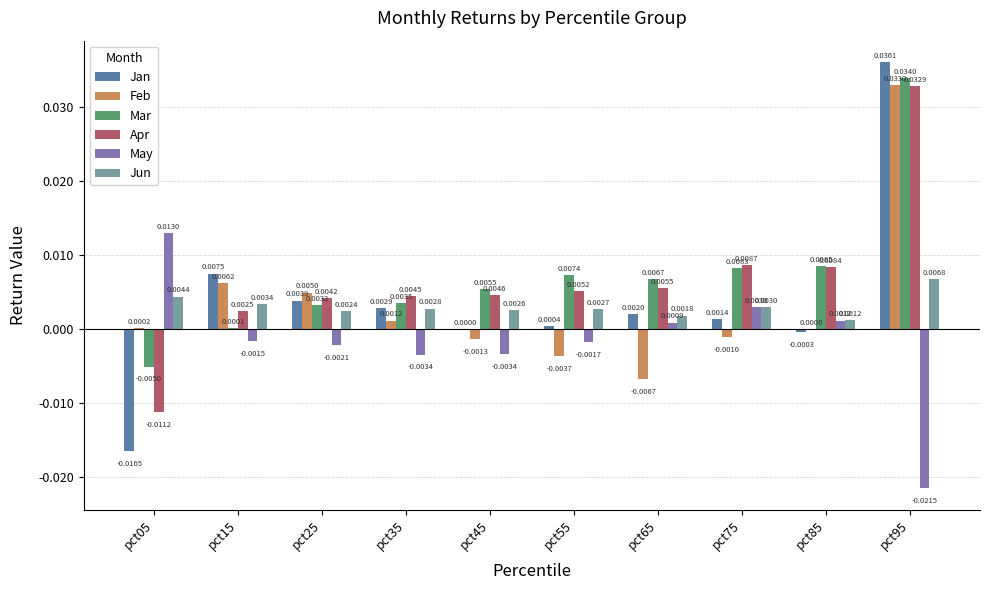

Is the value of Feb at pct45 greater than the value of Mar at pct25?

No